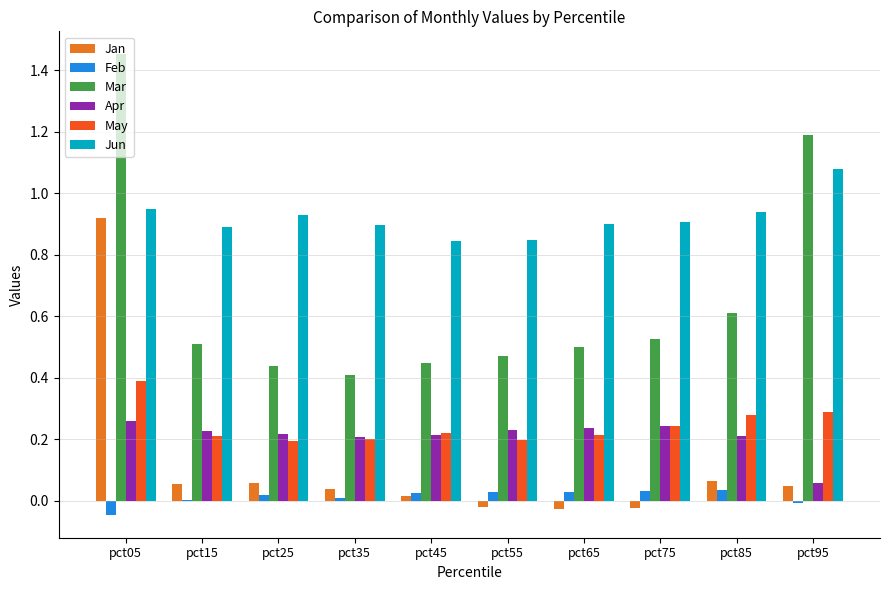

How many groups of bars are there?

10